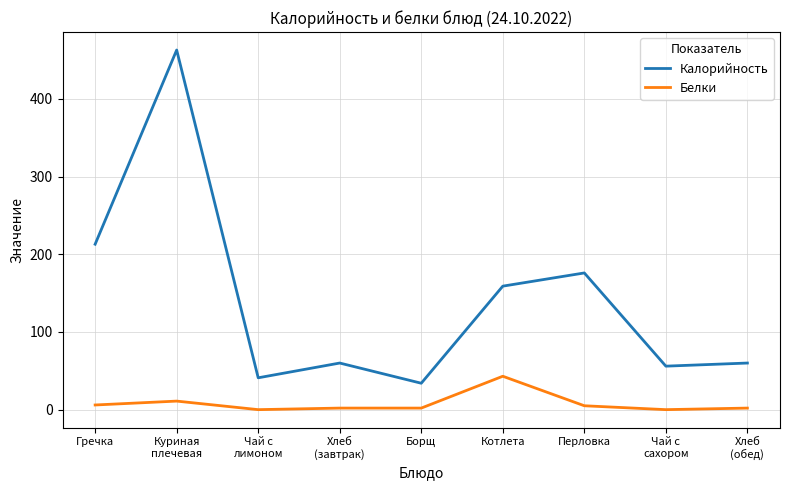

At how many categories does at least one series exceed 344?

1